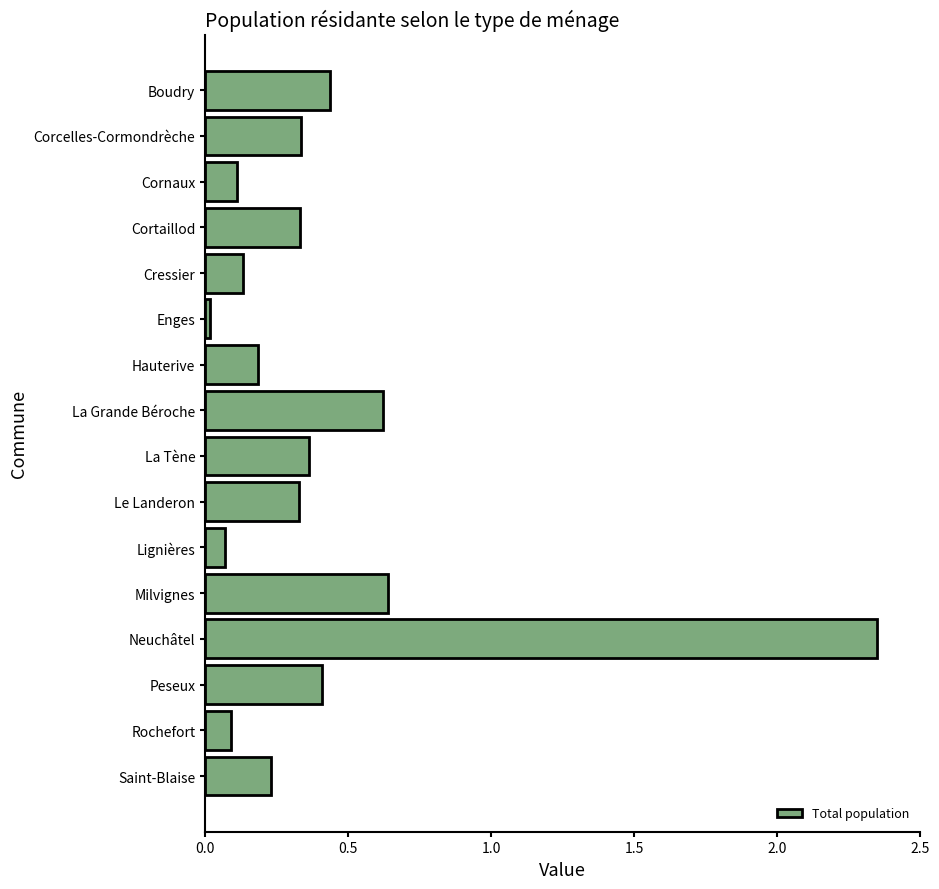

What position from the top is Cornaux?

3